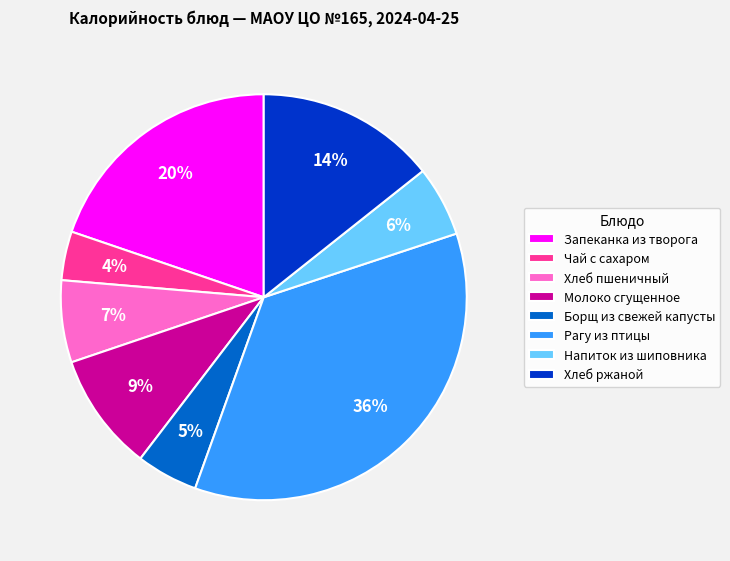

How many slices are in this pie chart?

8